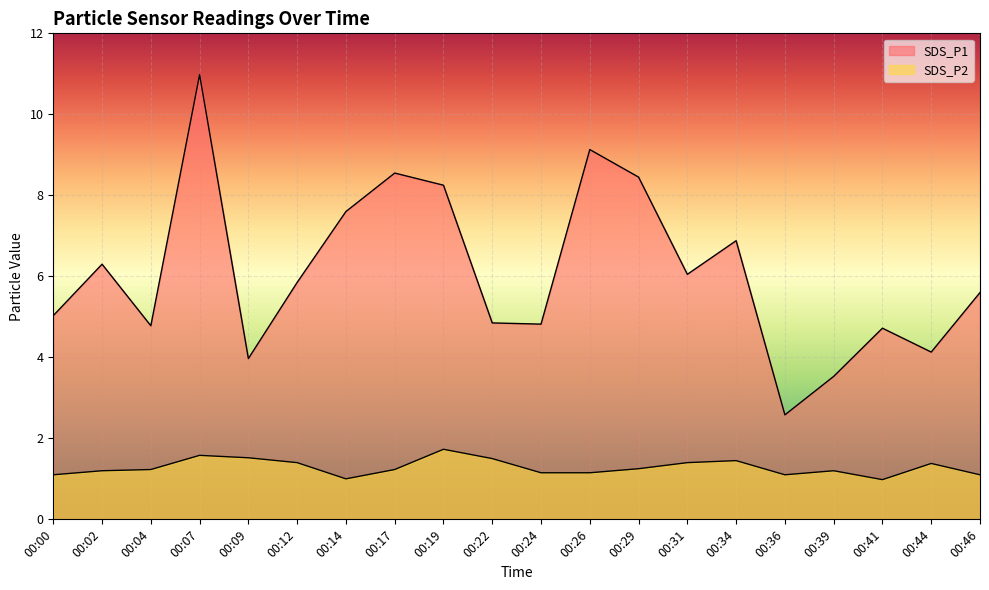

True or false: SDS_P2 and SDS_P1 cross at least once.

False